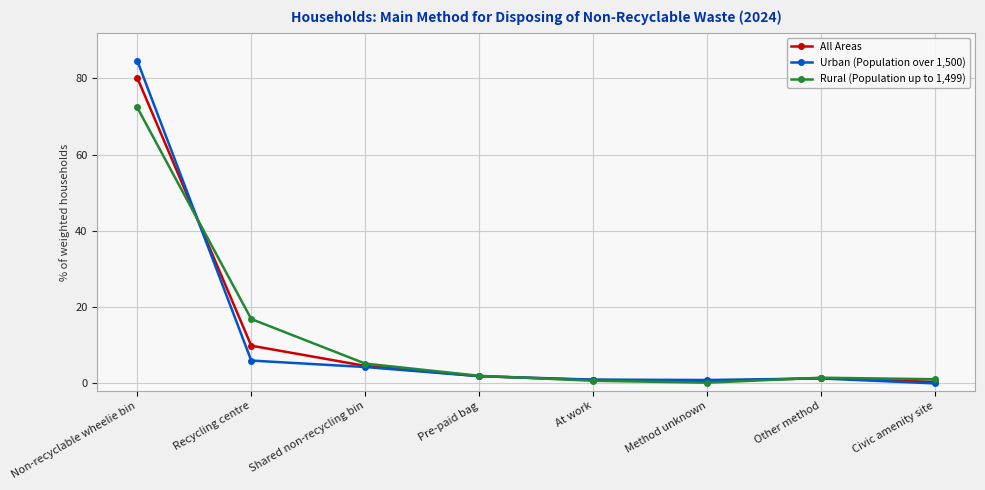

True or false: Rural (Population up to 1,499) has a value of 15.8 at Non-recyclable wheelie bin.

False